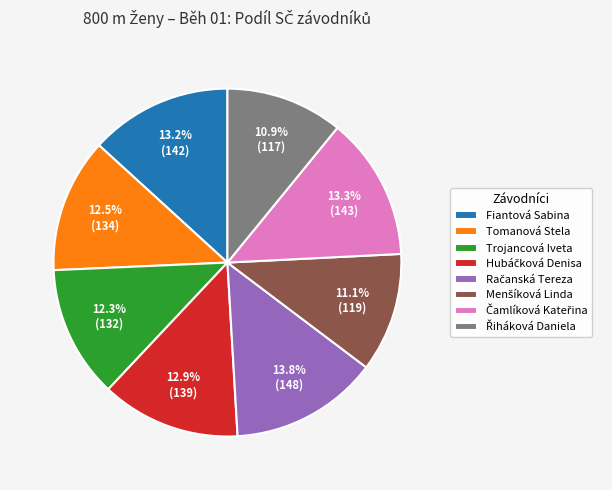

How many segments does this pie chart have?

8